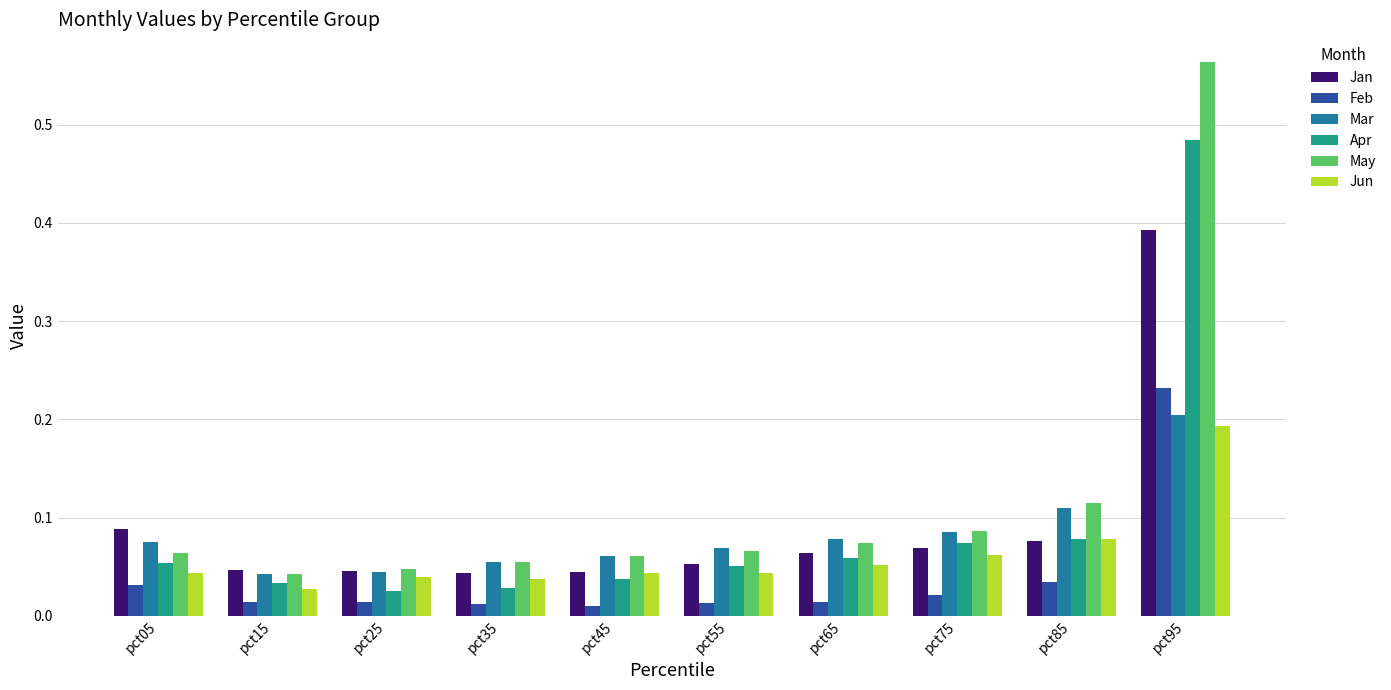

Which category has the highest value in the Apr series?

pct95